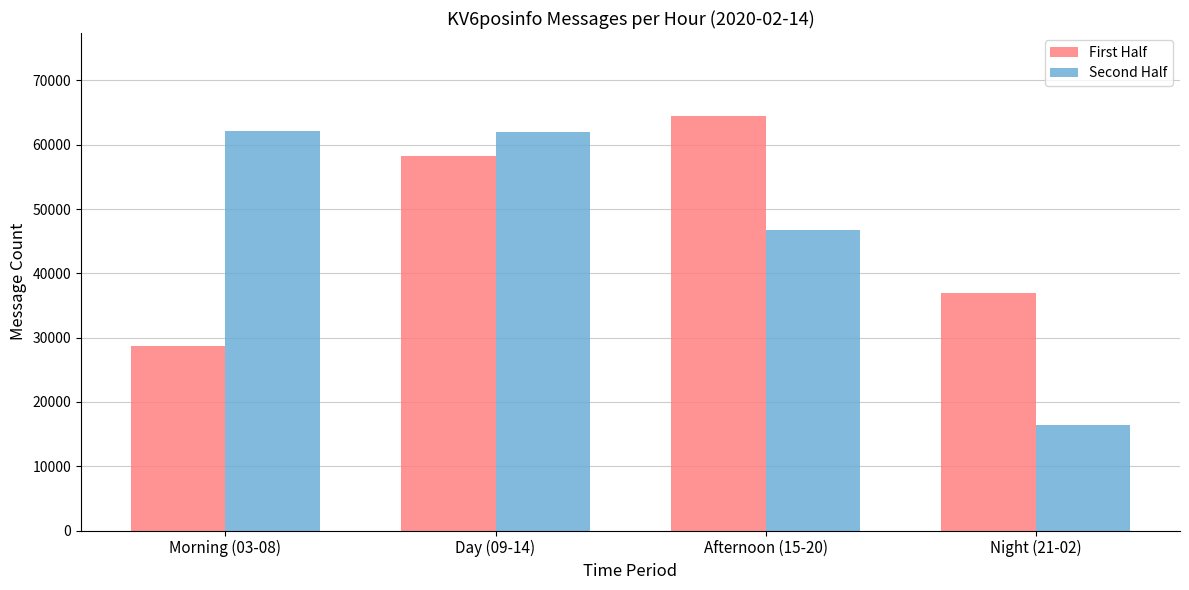

How many data points in Second Half are less than 61943?

2